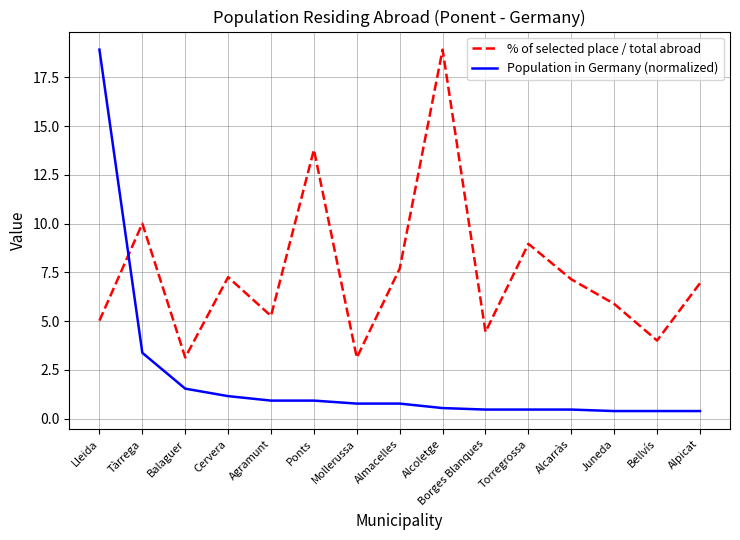

What is the difference between the highest and lowest values at Torregrossa?

8.5